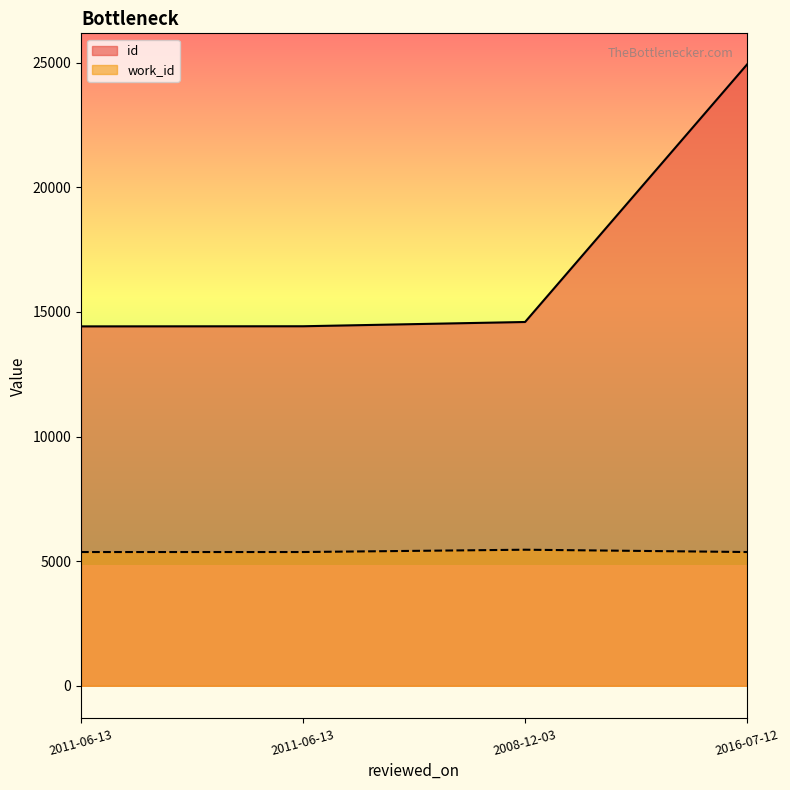

Is the value of id at 2011-06-13 greater than the value of work_id at 2008-12-03?

Yes